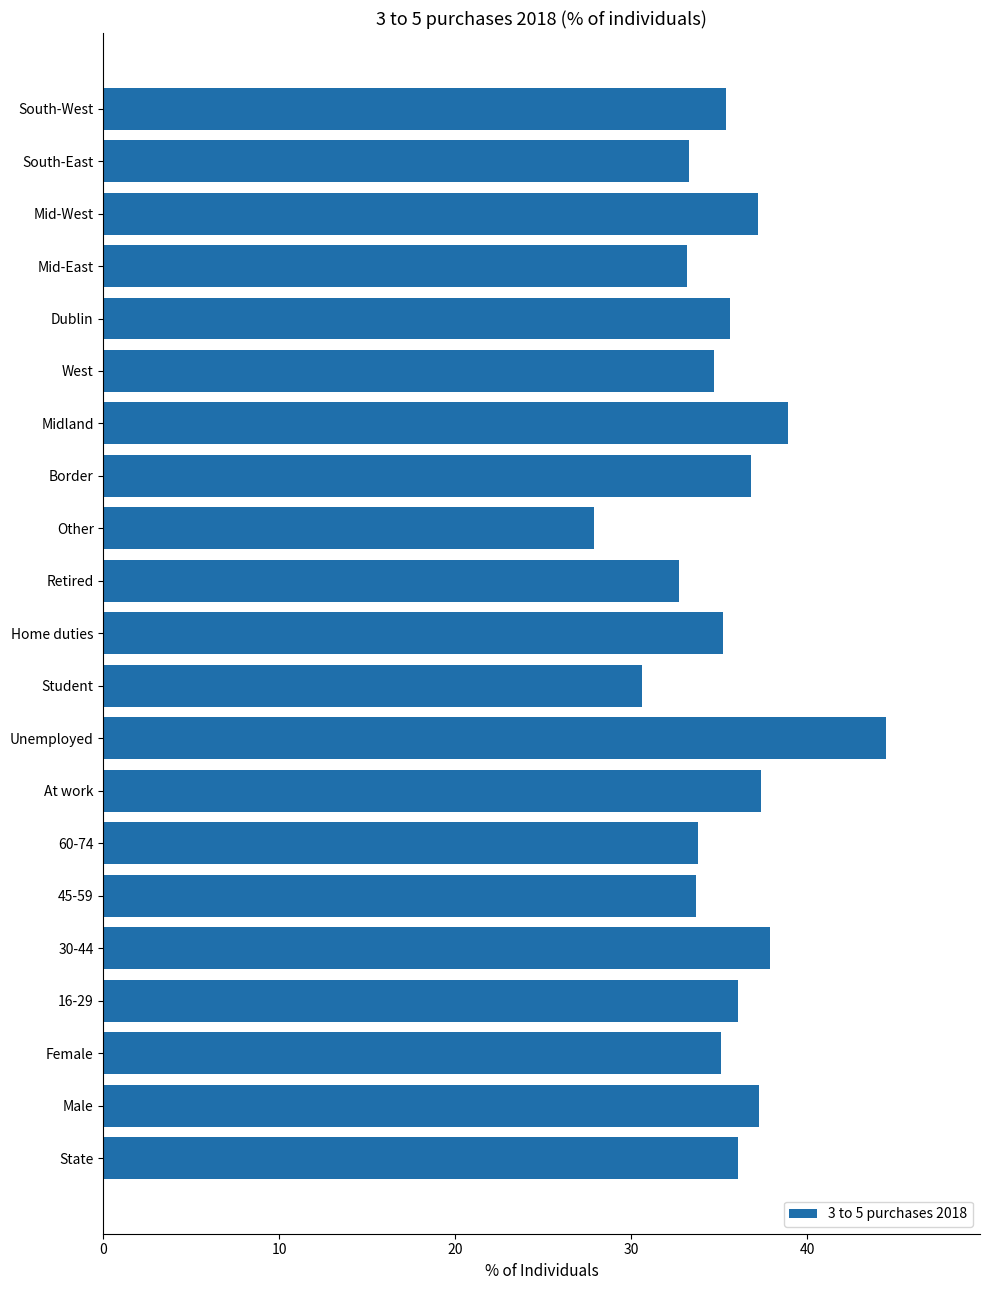

True or false: the data shows 37.4 at At work.

True